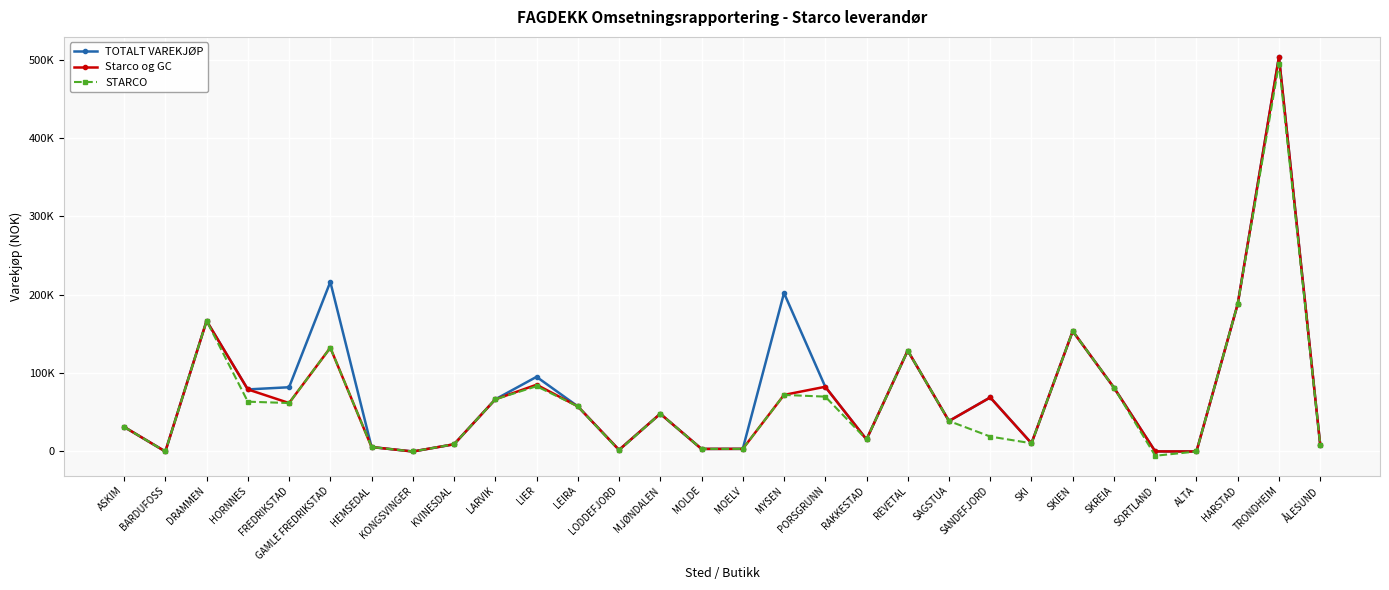

What is the average value of the Starco og GC series?

70185.5